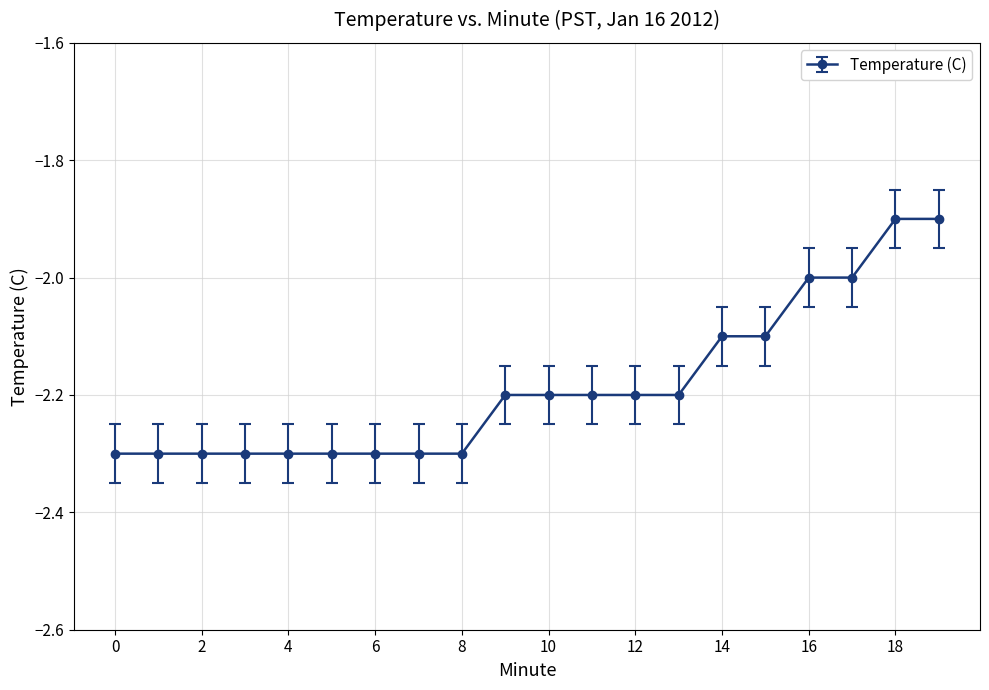

What is the value of the 4th point from the left?

-2.3